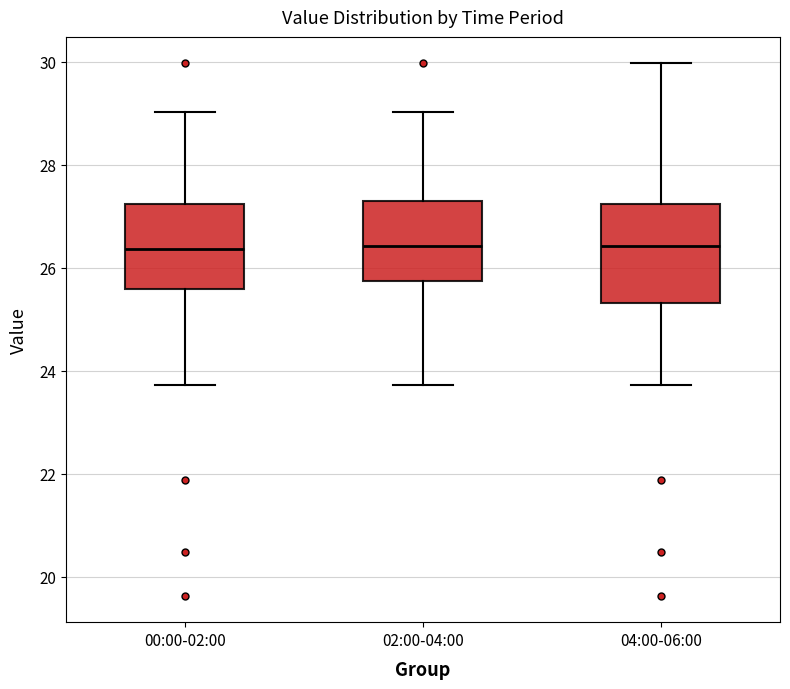

Where does the median line of the box for 04:00-06:00 sit on the y-axis? The values are not printed on the chart, so give them approximately, as read against the axis.

26.4